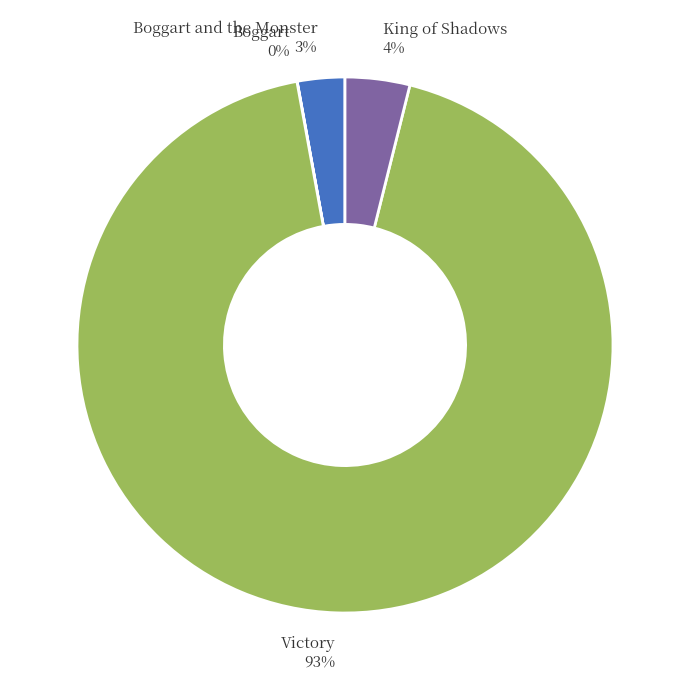

Is it true that Victory 93% is 93% of the pie?

True